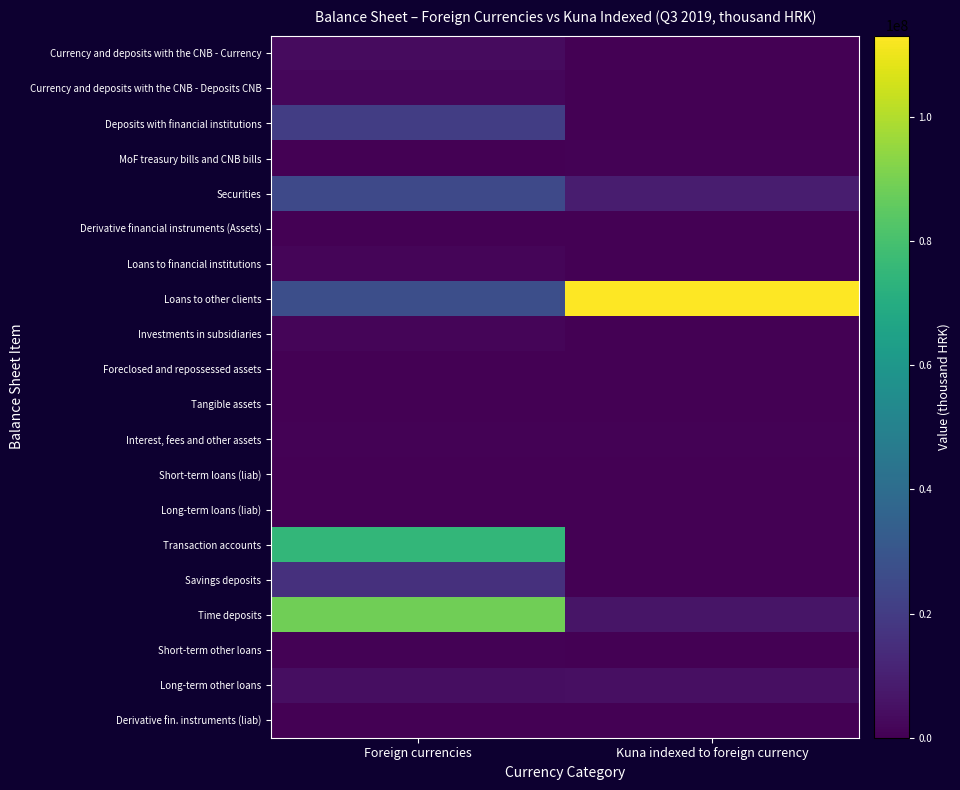

Which series has the largest total across all categories?

Loans to other clients